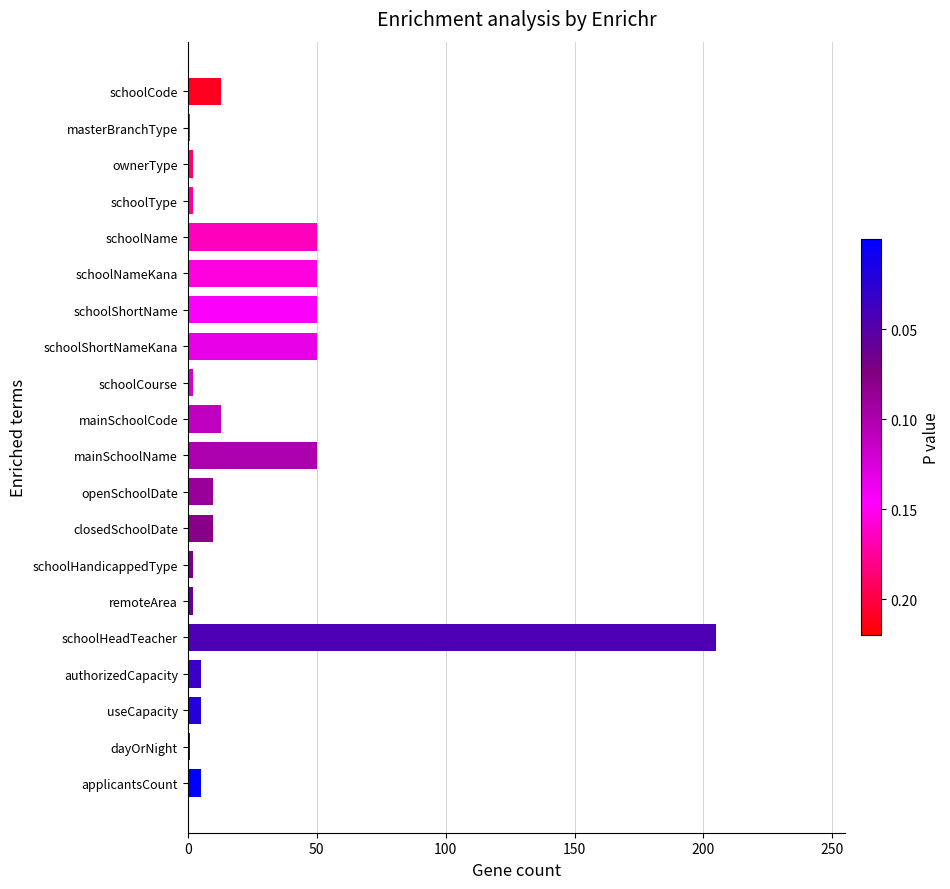

What is the minimum value shown in the chart?

1